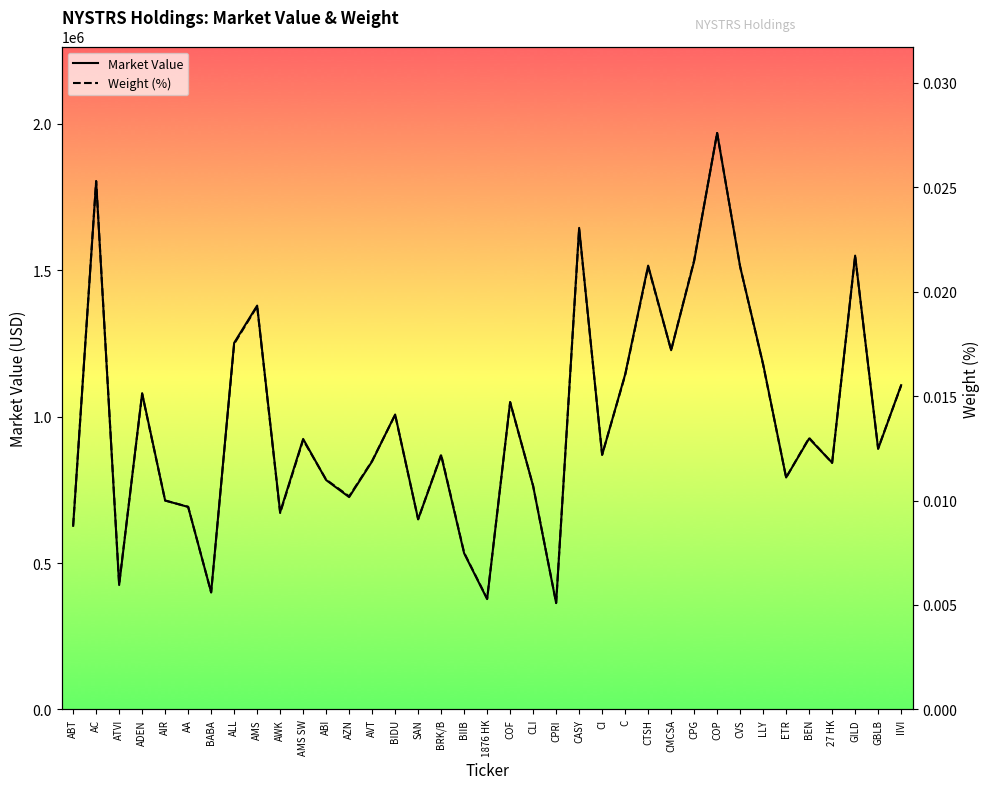

What are all the series names shown in the legend?

Market Value, Weight (%)